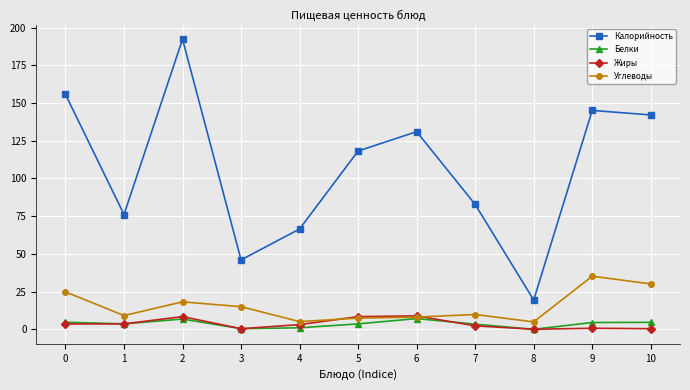

What is the maximum value shown in the chart?

192.3